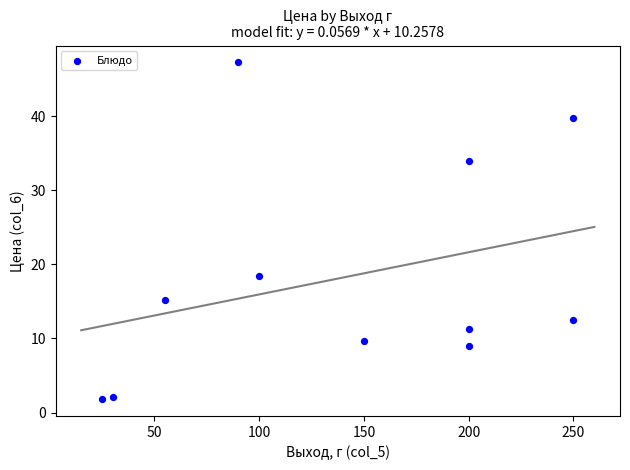

What Y value in the scatter plot is closest to 24?

18.4